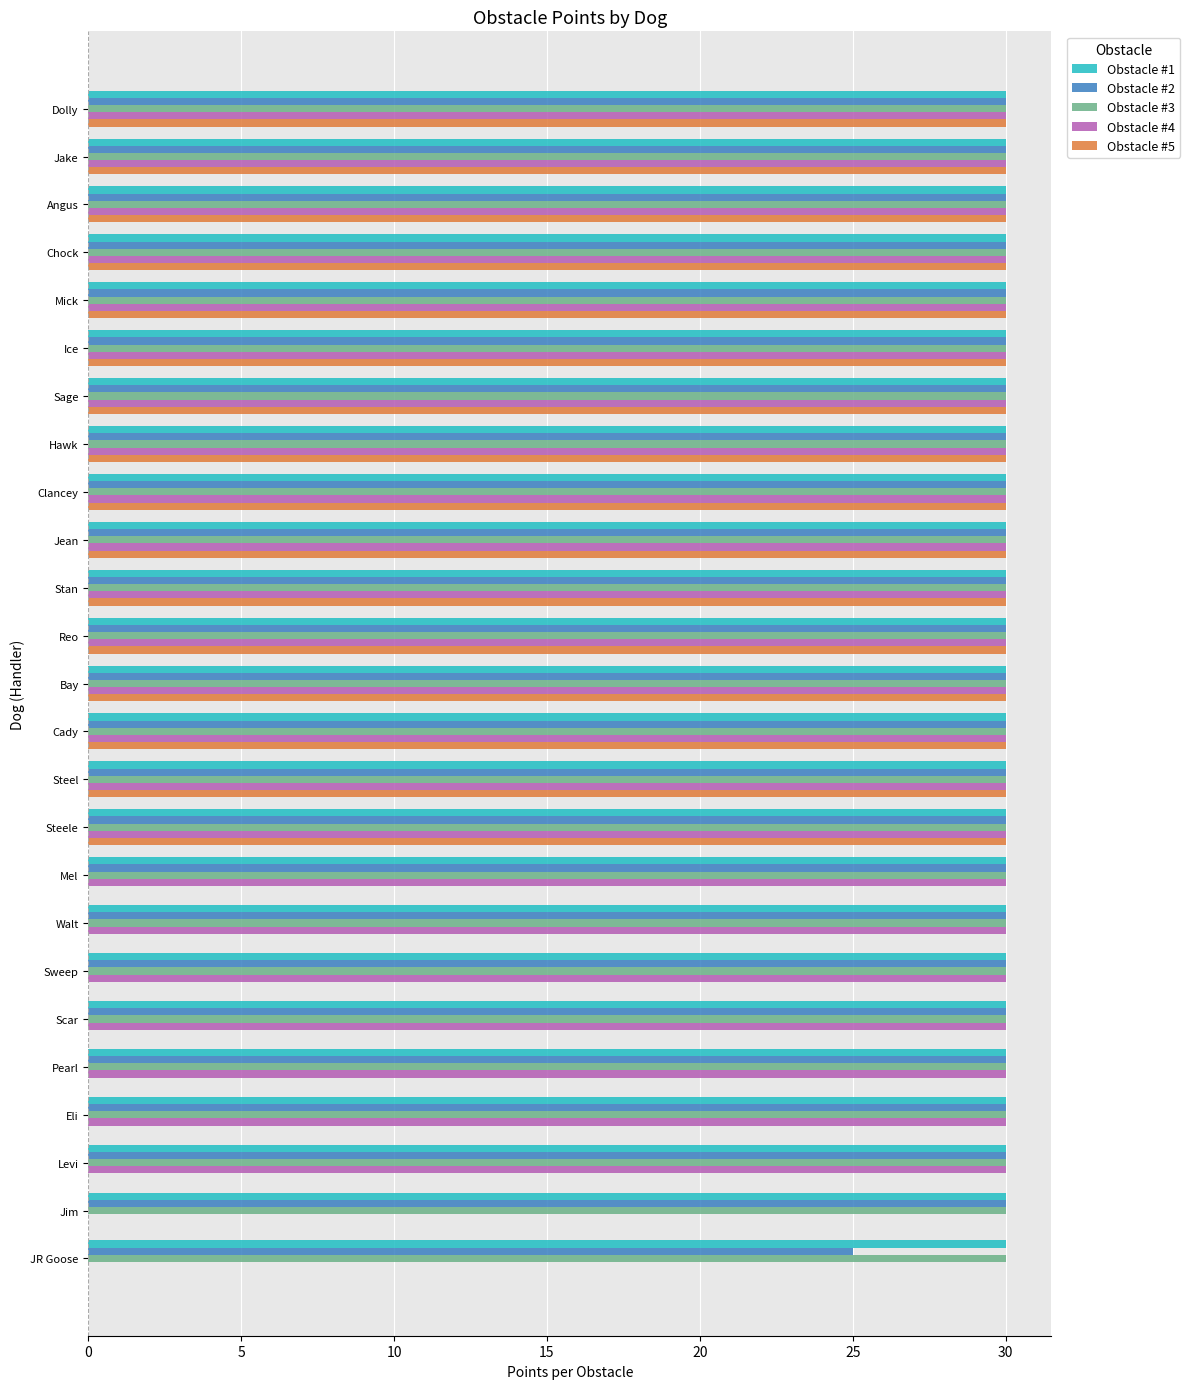

The Obstacle #5 series shows 0 at JR Goose. True or false?

True